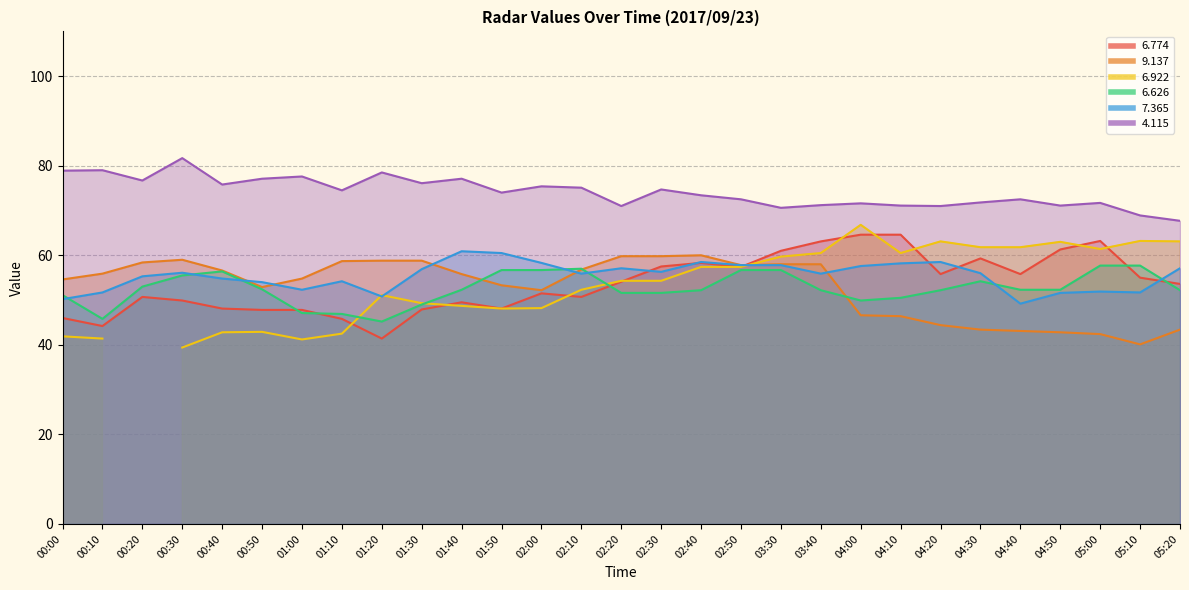

What is the value of the   6.626 point at the 20th from the left?

52.2